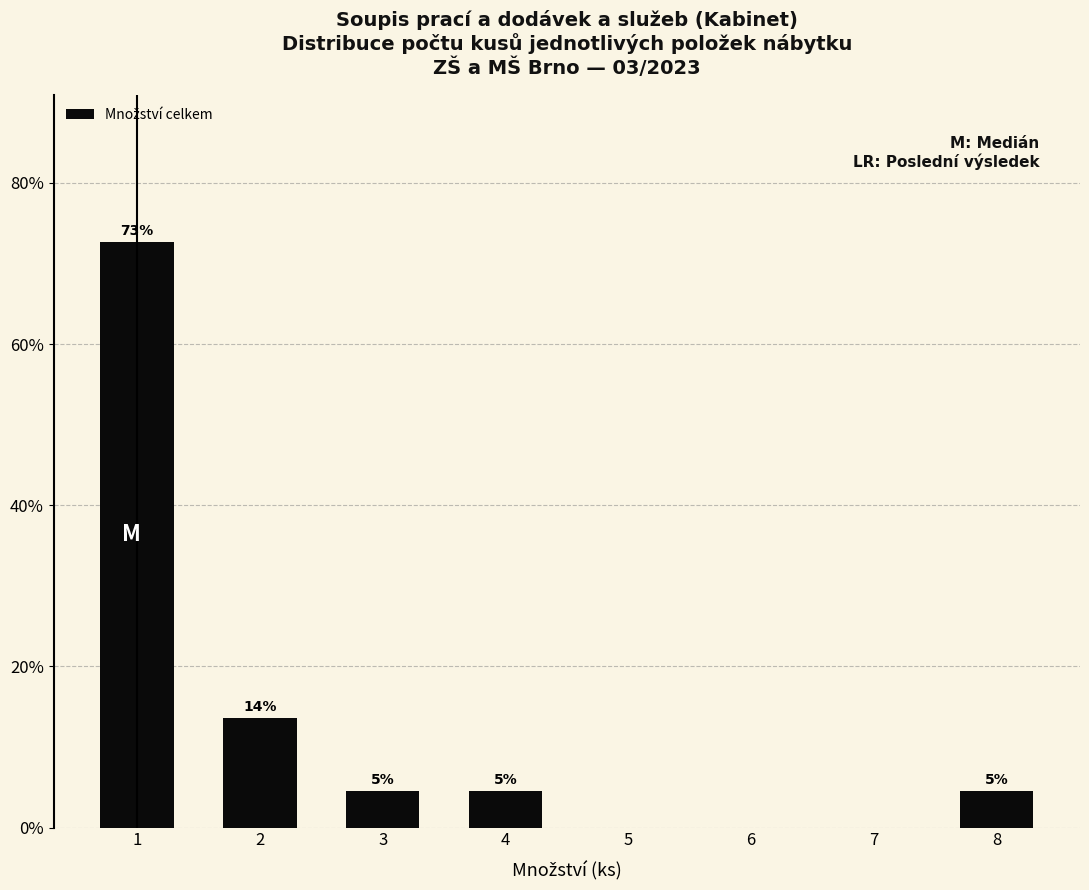

Does the chart contain any negative values?

No